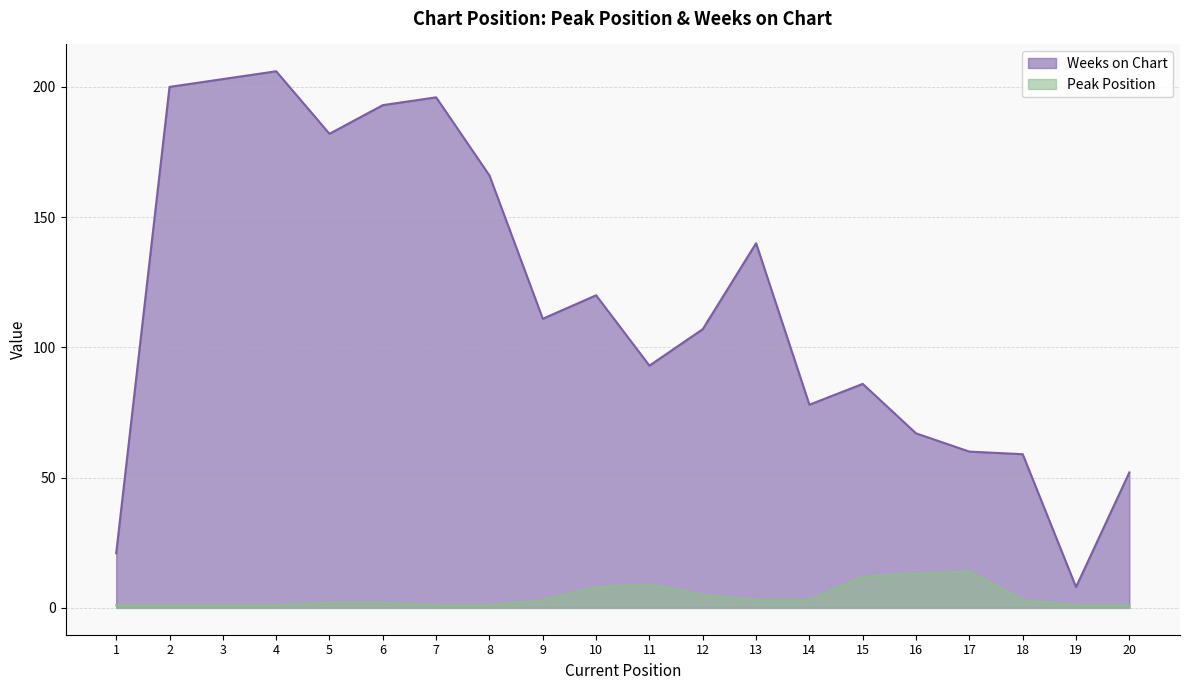

Reading right to left, what are all the values shown in this chart?

Peak Position: 1	1	3	14	13	12	3	3	5	9	8	3	1	1	2	2	1	1	1	1
Weeks on Chart: 52	8	59	60	67	86	78	140	107	93	120	111	166	196	193	182	206	203	200	21